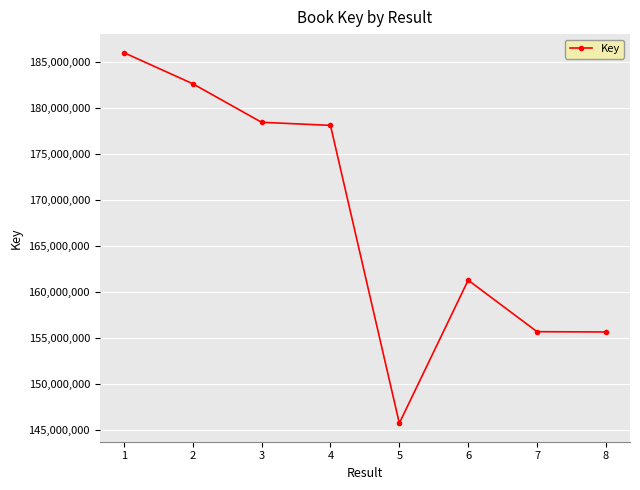

What is the change in value from 4 to 8?

-22423801